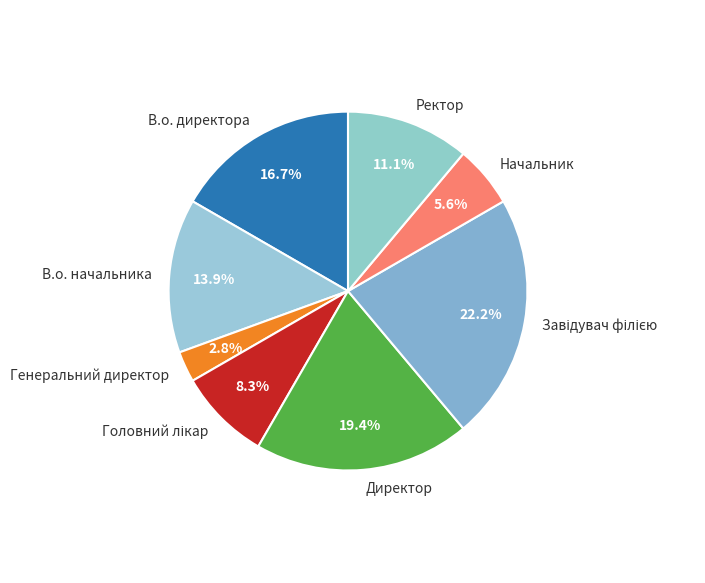

Which slice is the smallest?

Генеральний директор